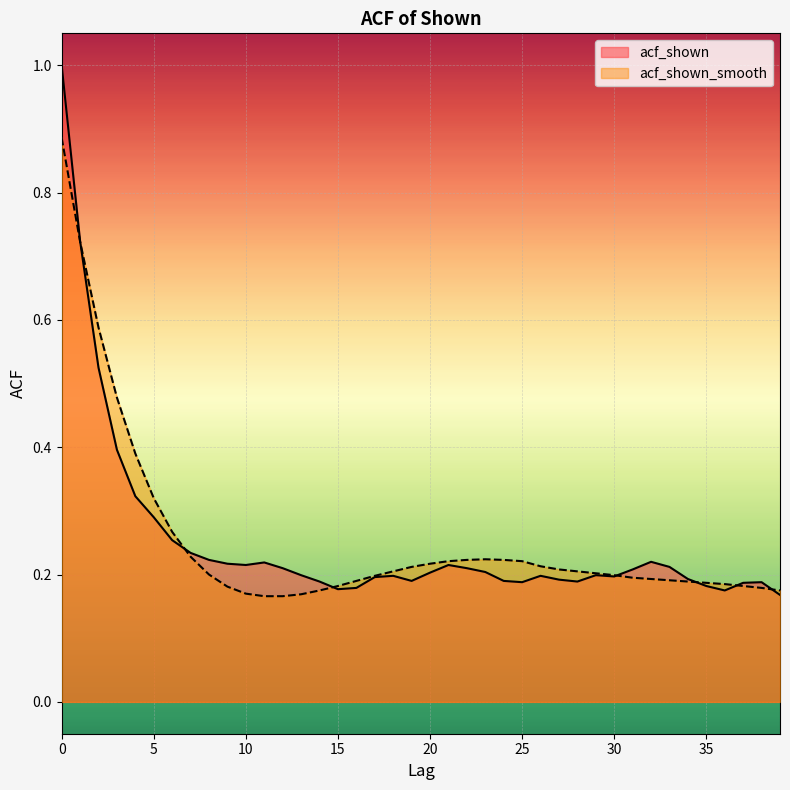

Count the number of data series in this chart.

2